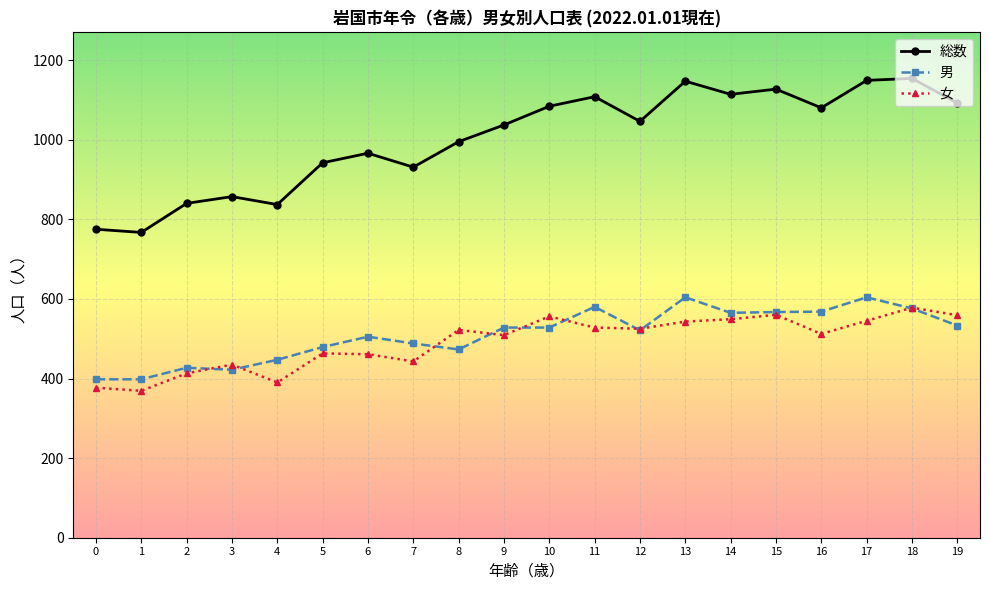

Which series has the widest spread of values?

総数